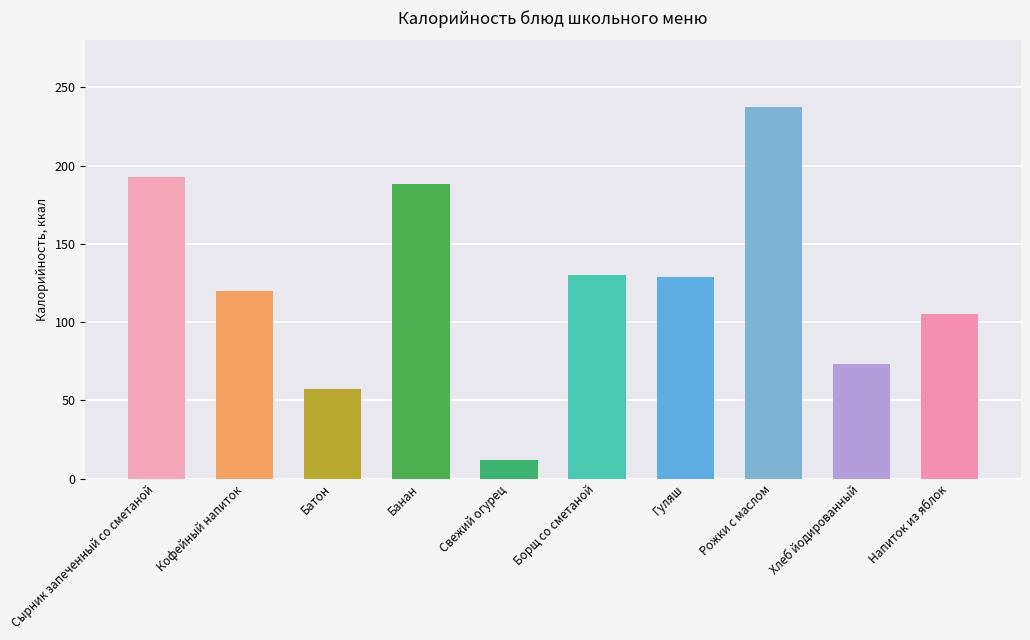

Is it true that the value at Батон is 15.7?

False